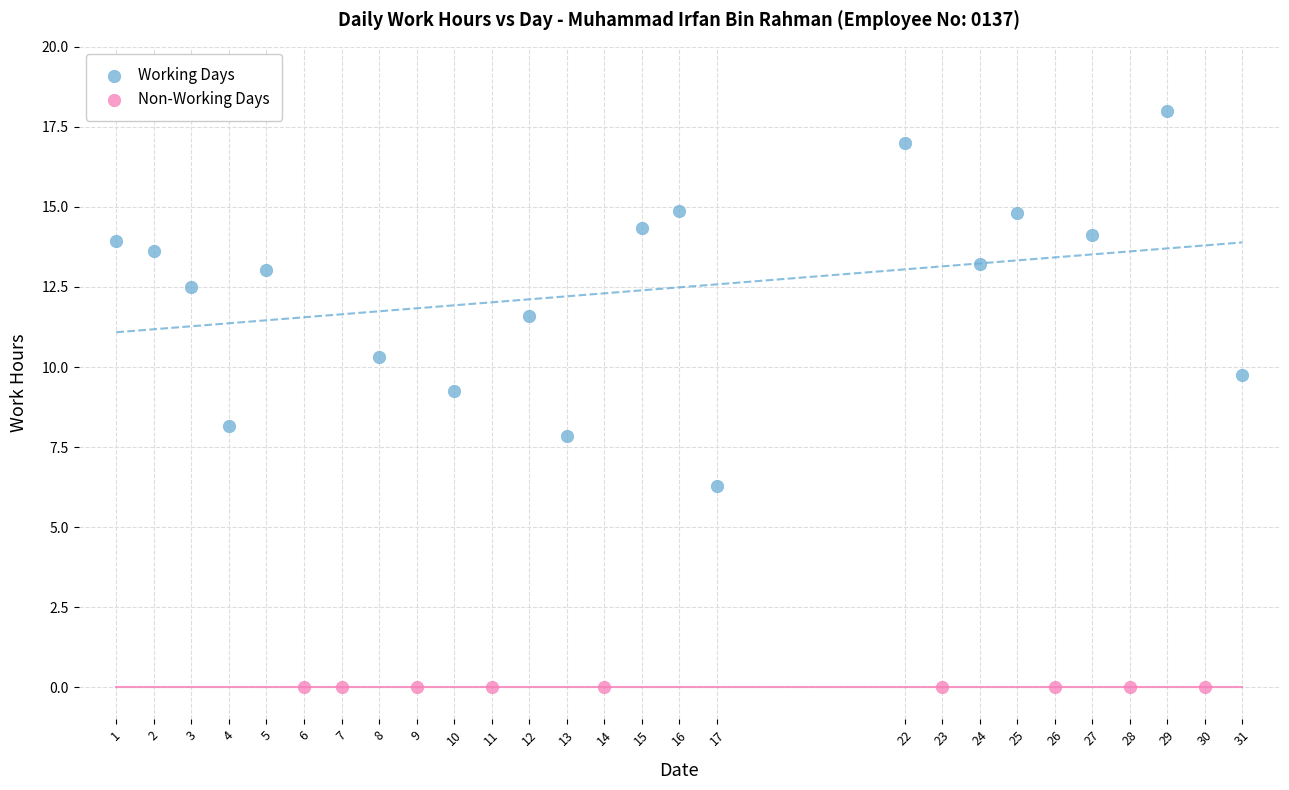

Which series contains the lowest Y value?

Non-Working Days